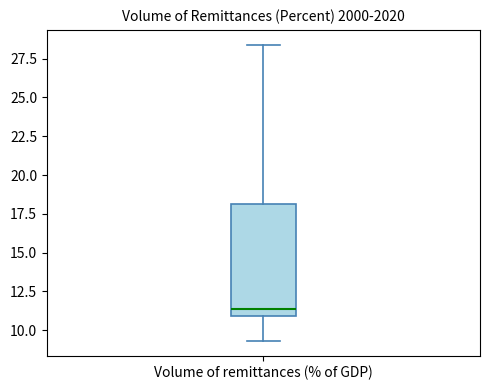

Where does the upper whisker of the box for Volume of remittances (% of GDP) end on the y-axis? The values are not printed on the chart, so give them approximately, as read against the axis.

28.5